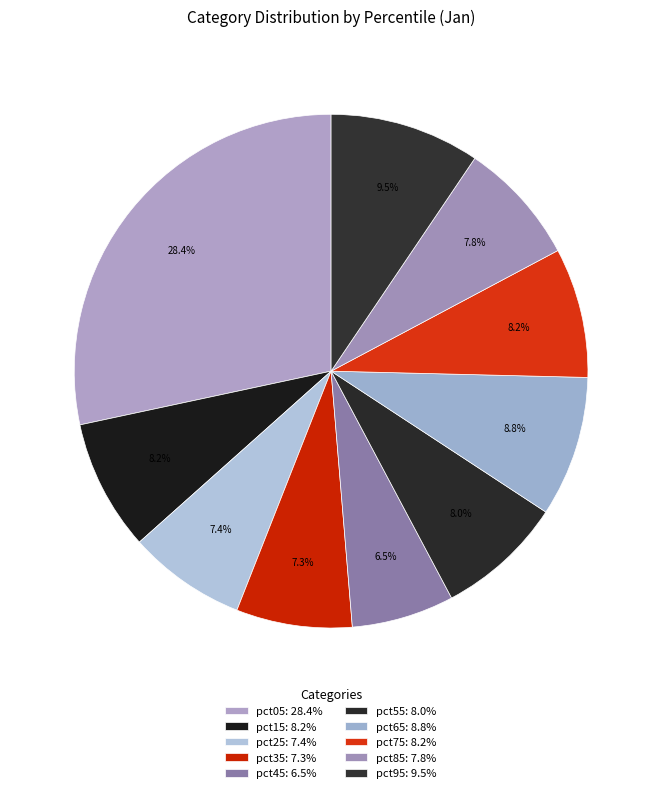

Is it true that pct85 is 8% of the pie?

True